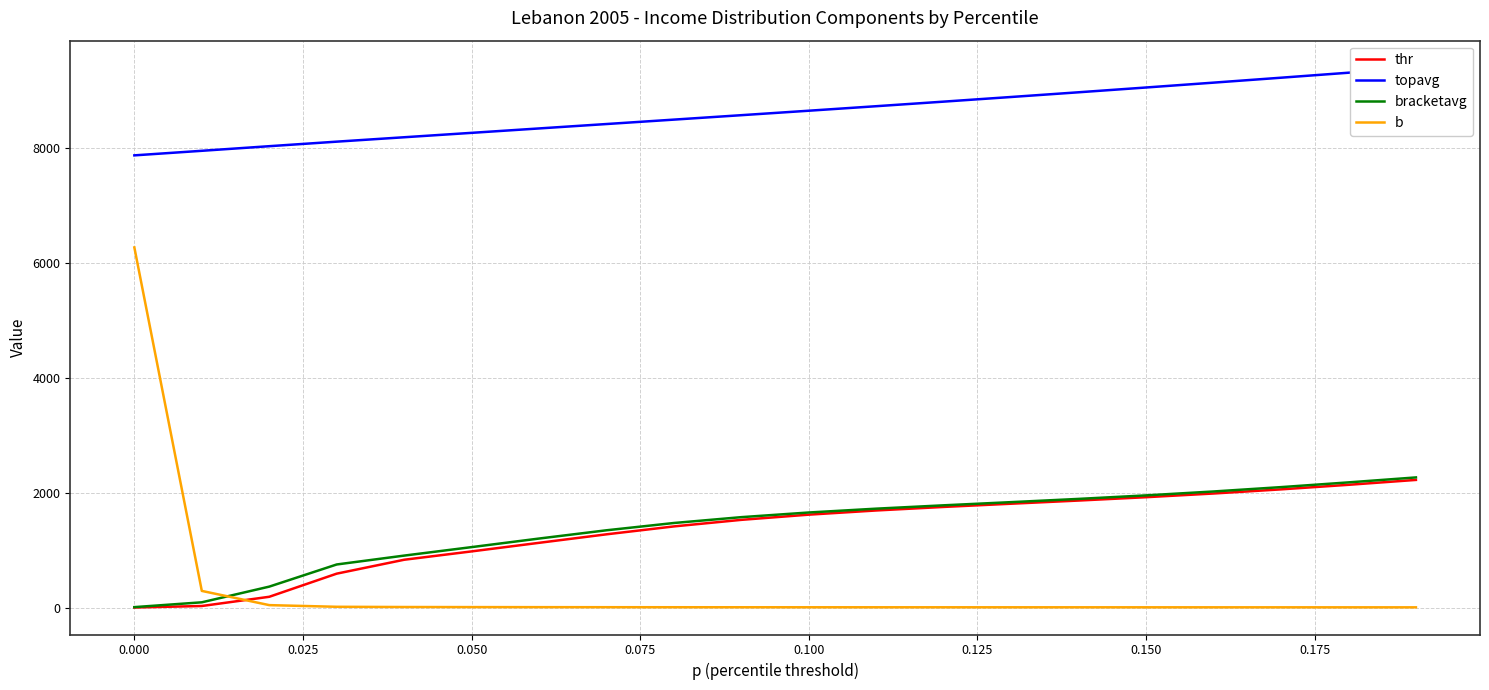

What is the highest value of the bracketavg series?

2263.5